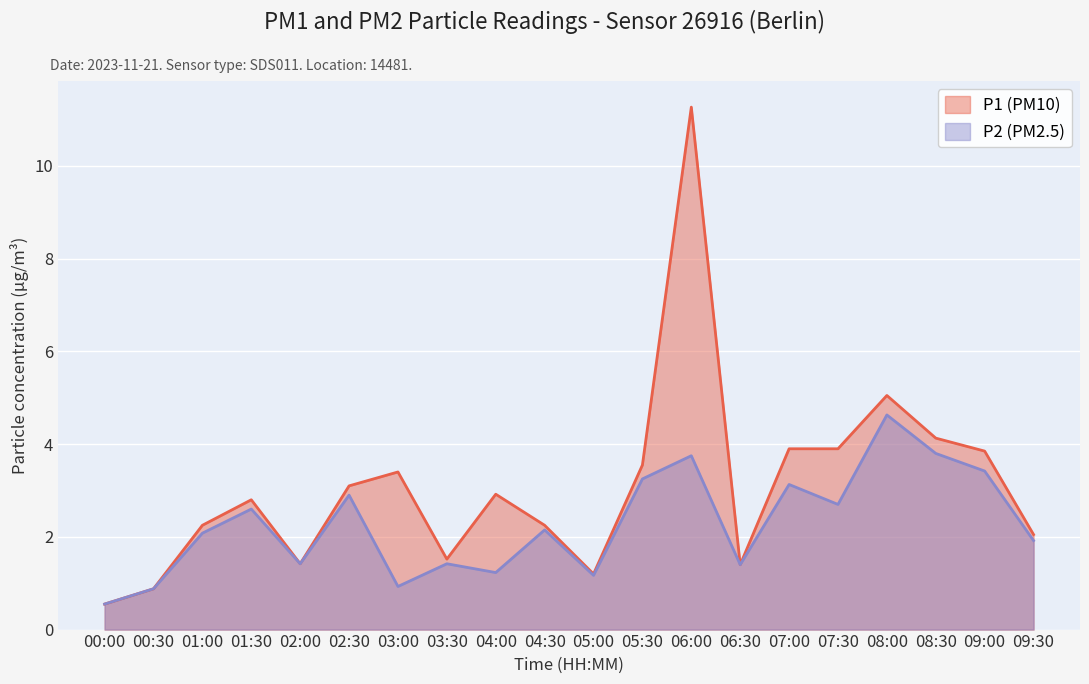

The value of P1 at 09:30 is 1.4. True or false?

False